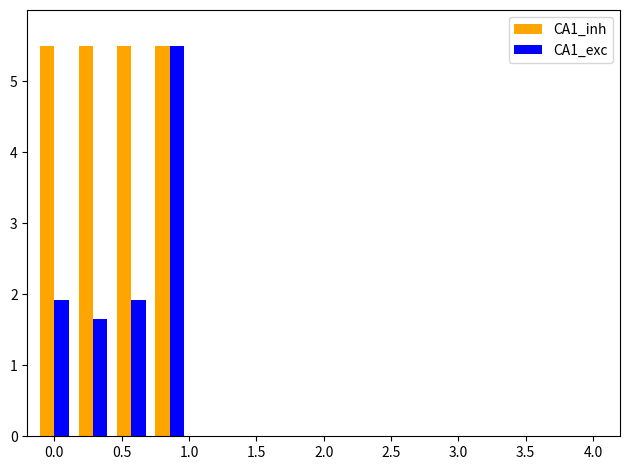

What is the highest value of the CA1_exc series?

5.5